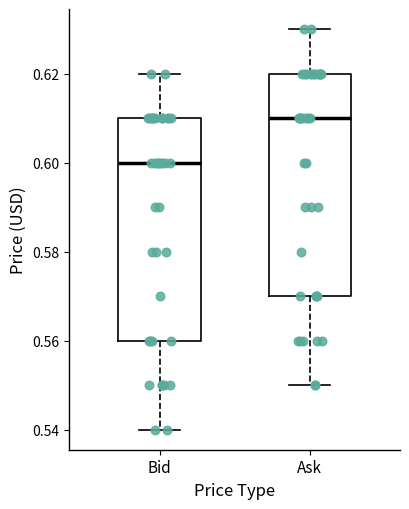

Which box has the lowest median line?

Bid